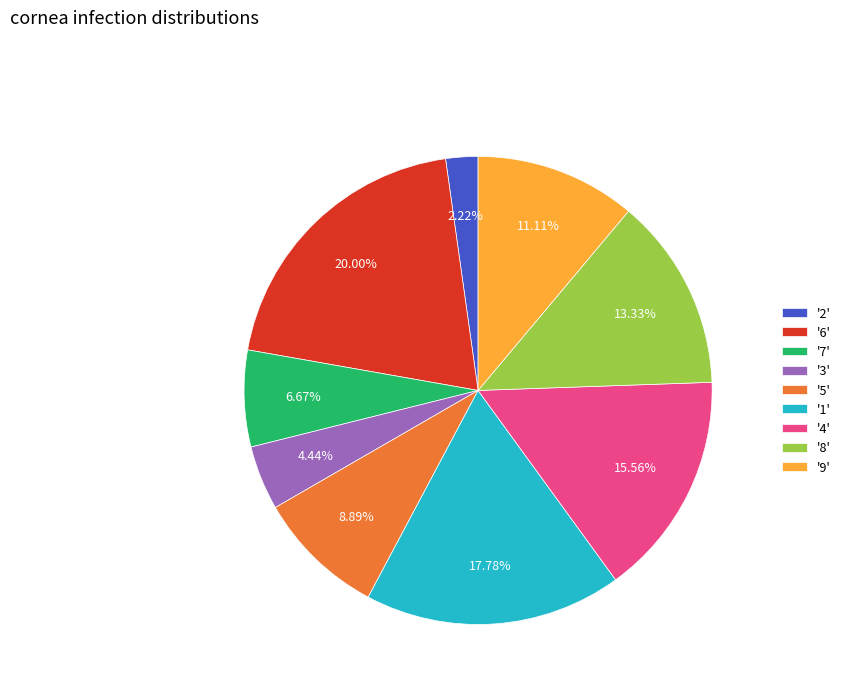

What is the ratio of the value at '3' to the value at '7'?

0.7